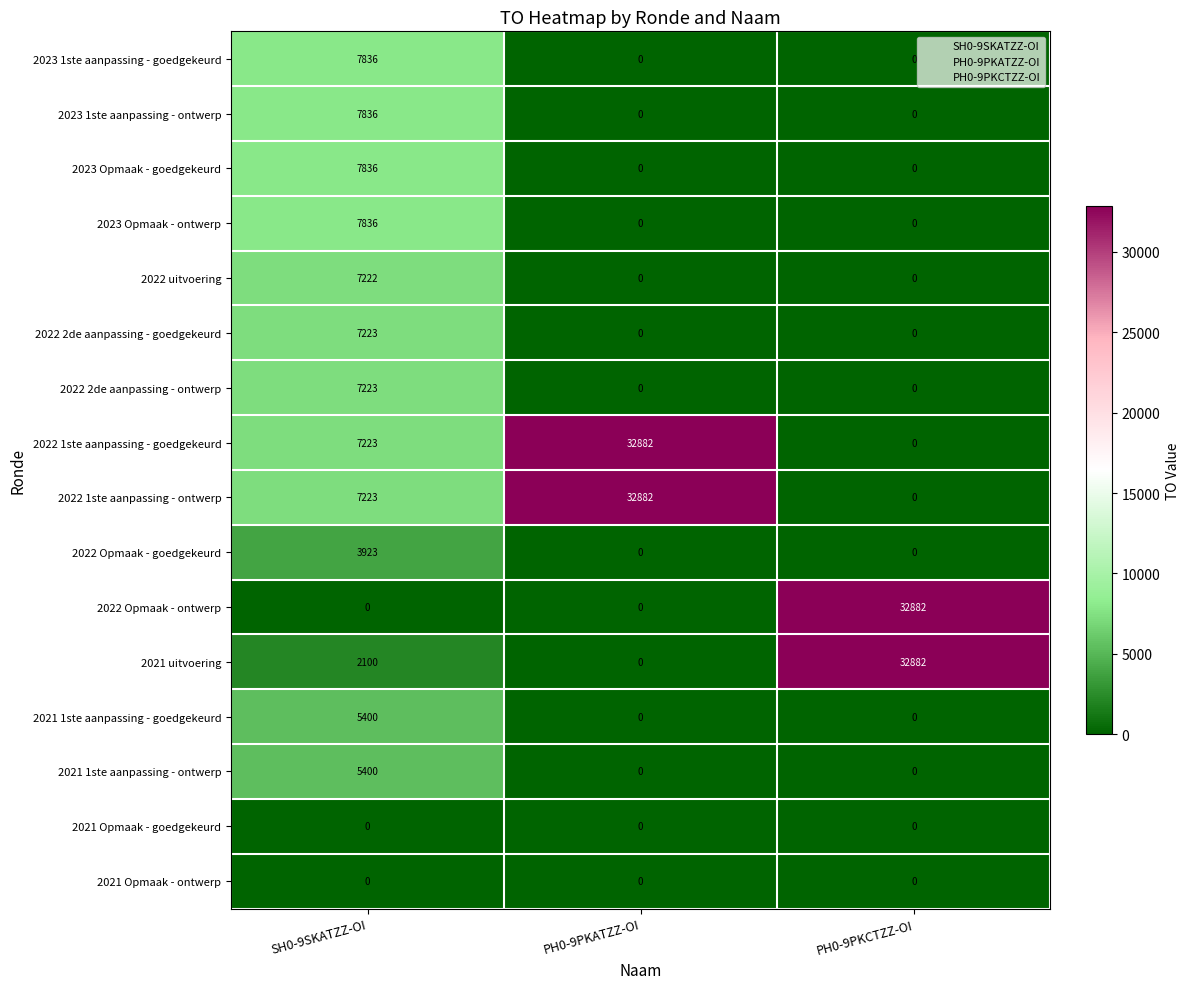

Count the 2022 2de aanpassing - ontwerp values in the range 0 to 7223.

3